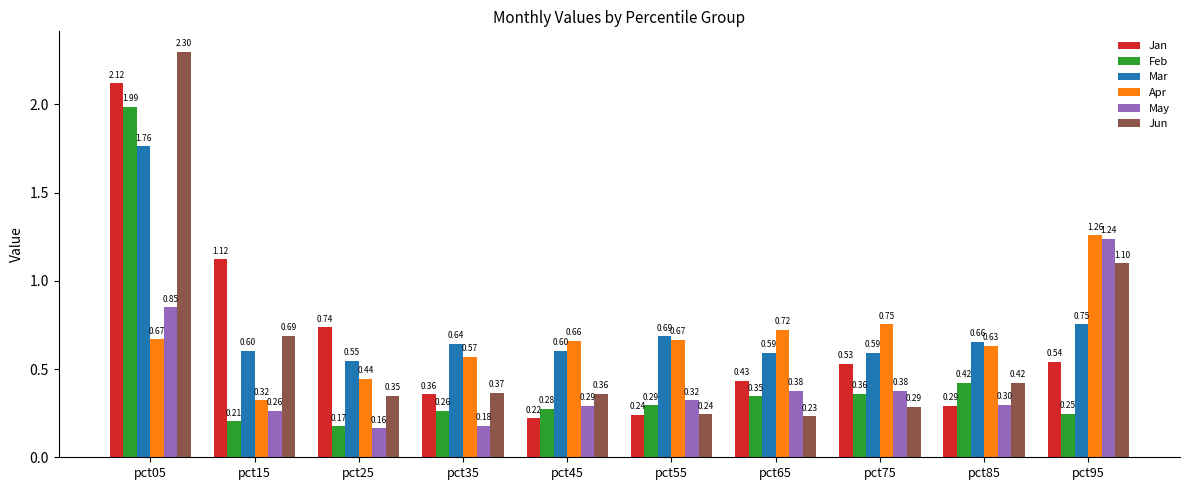

At pct25, list the series in order from smallest to largest.

May, Feb, Jun, Apr, Mar, Jan